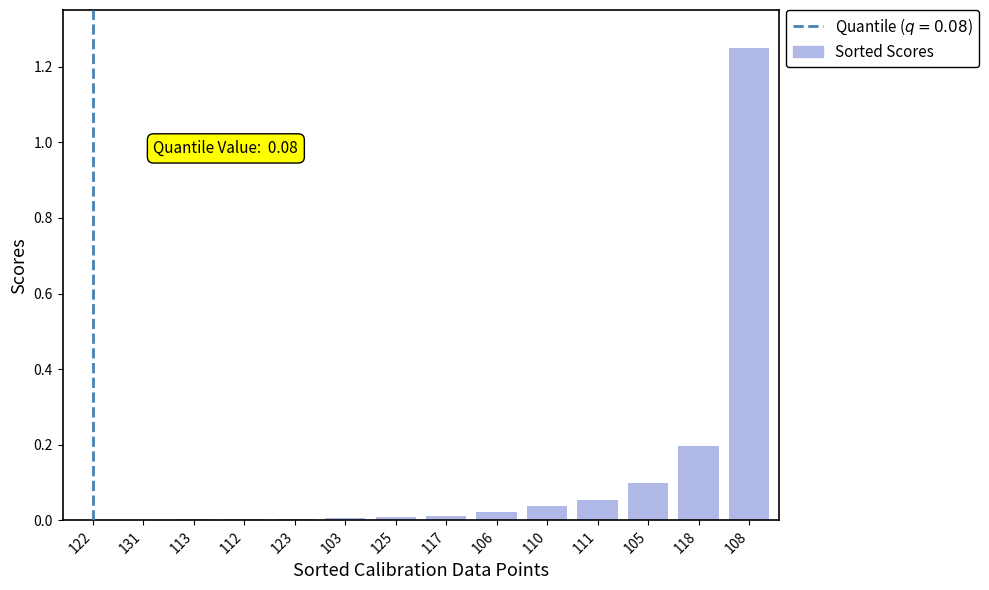

True or false: the data shows 0.0 at 110.

True